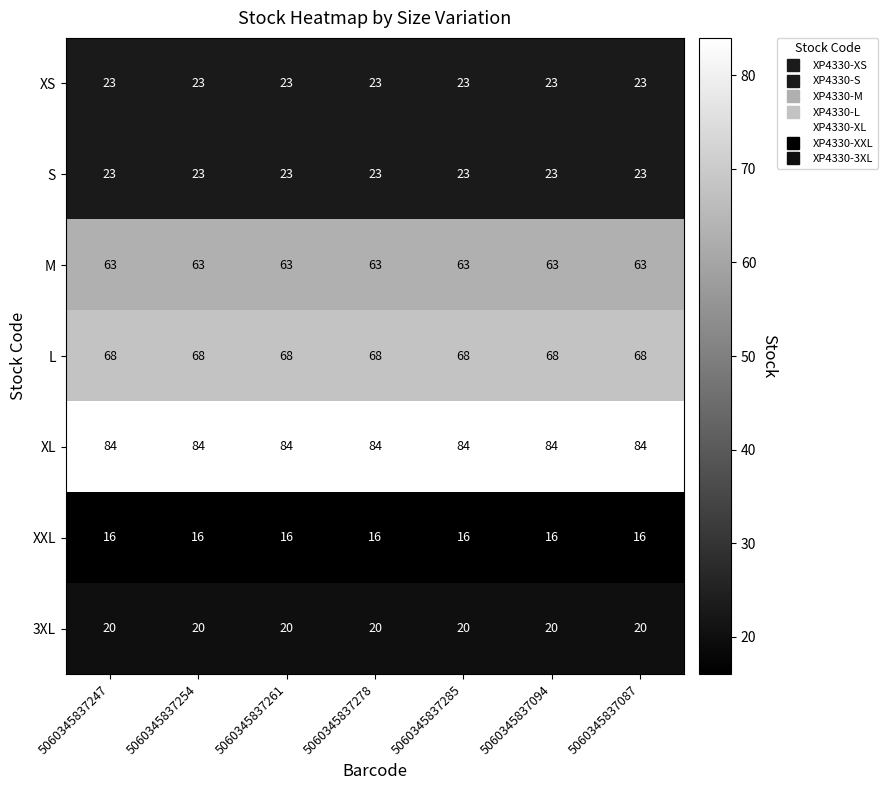

True or false: 3XL has a value of 29 at 5060345837254.

False